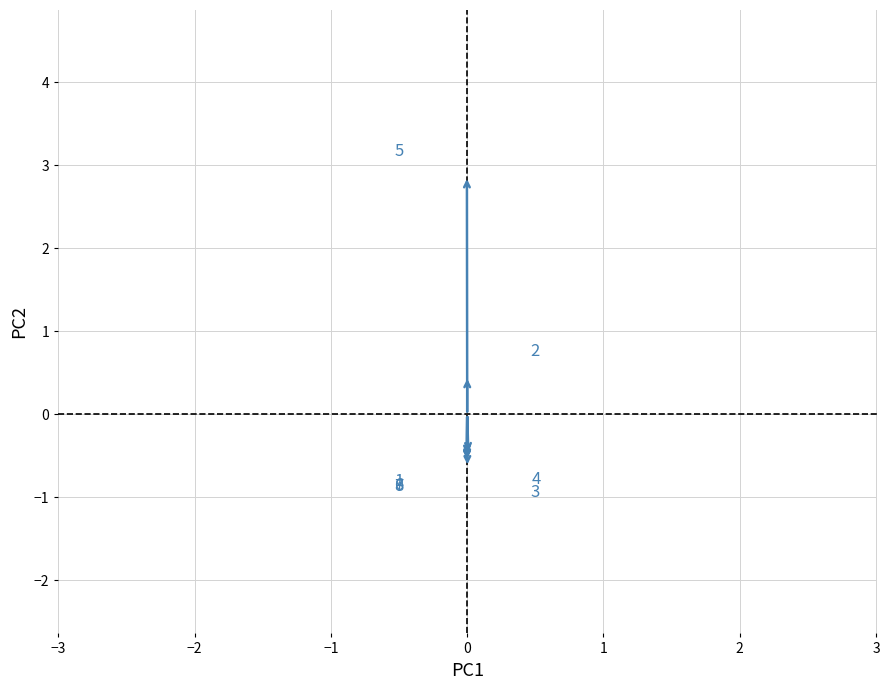

What Y value in the scatter plot is closest to 1?

0.5